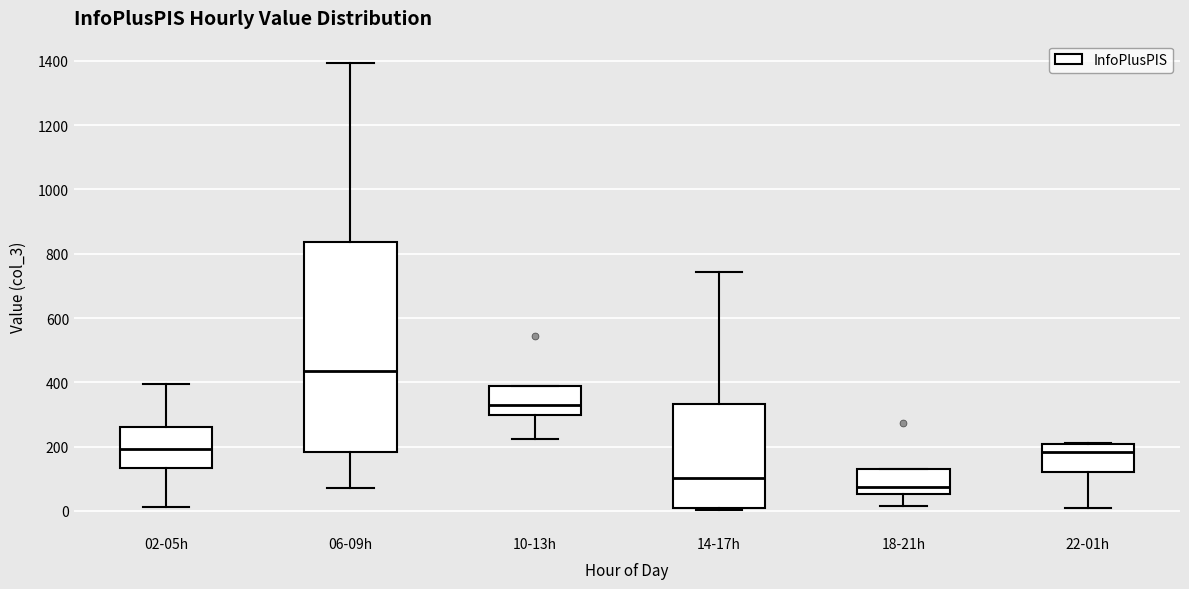

Where is the upper edge of the box for 10-13h on the y-axis? The values are not printed on the chart, so give them approximately, as read against the axis.

380